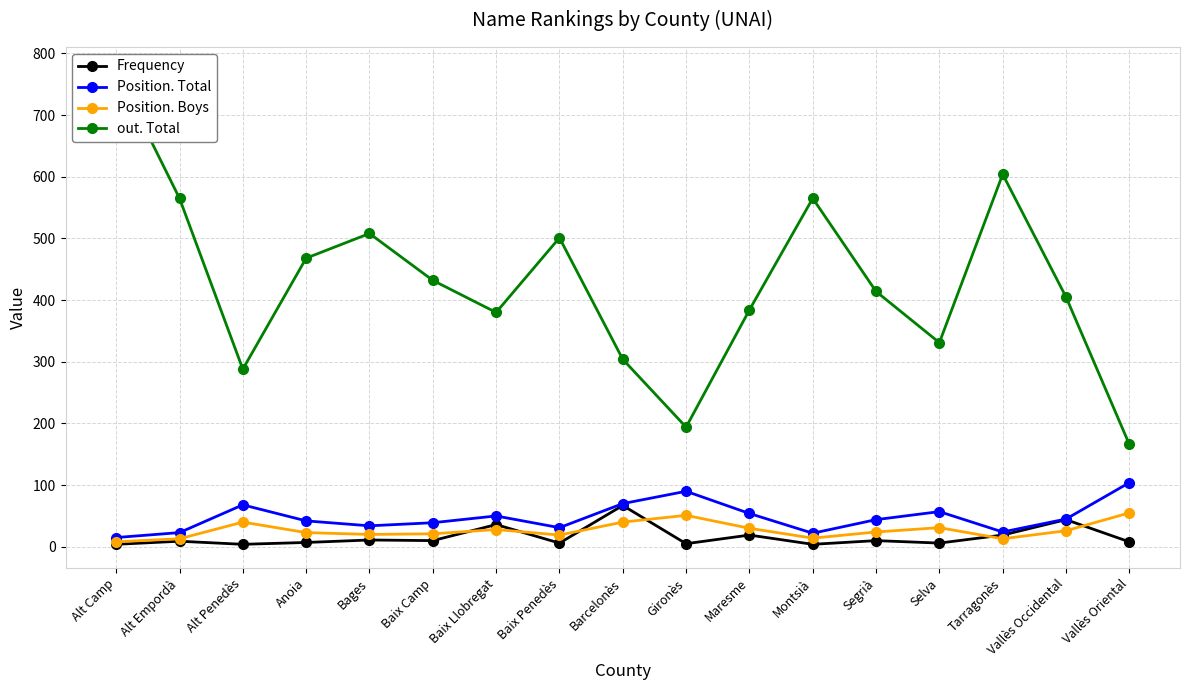

How many lines are shown in the chart?

4